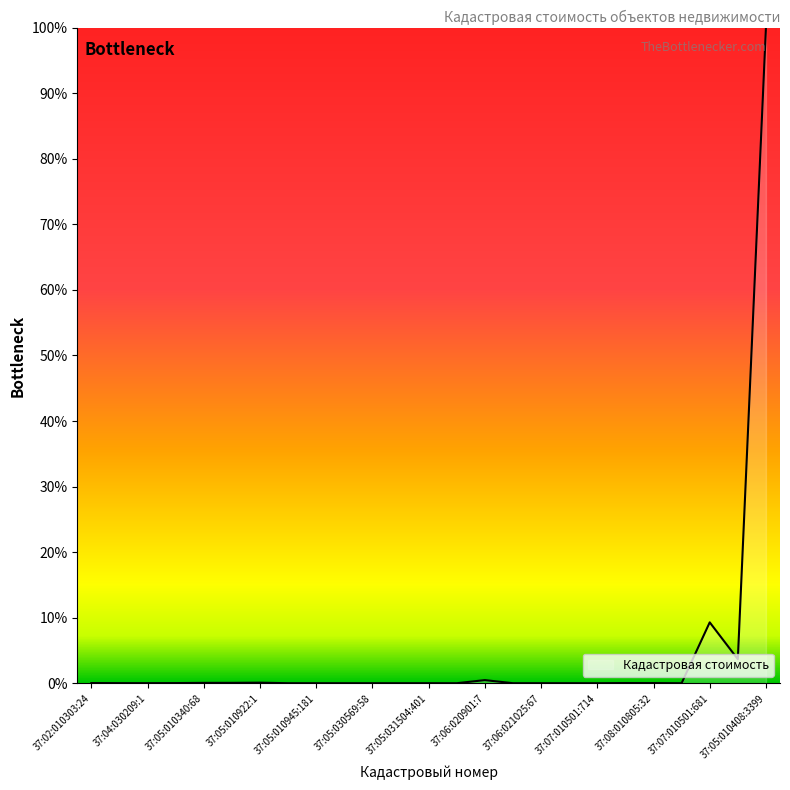

True or false: there are more than 0 points higher than both neighbors.

True